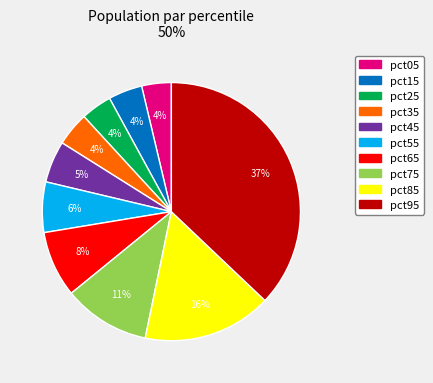

What is the largest slice in the pie chart?

pct95